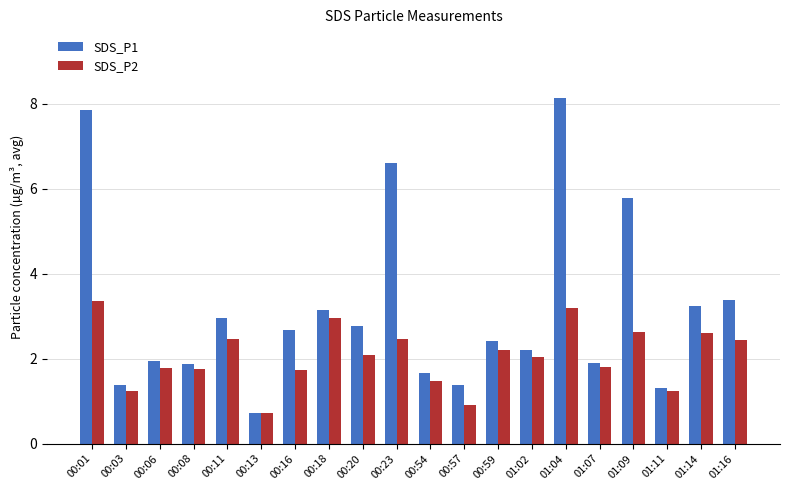

What is the spread (max minus min) of values at 01:07?

0.1